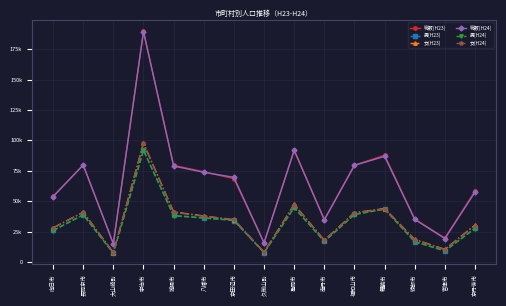

What is the lowest value of the 女(H23) series?

7738